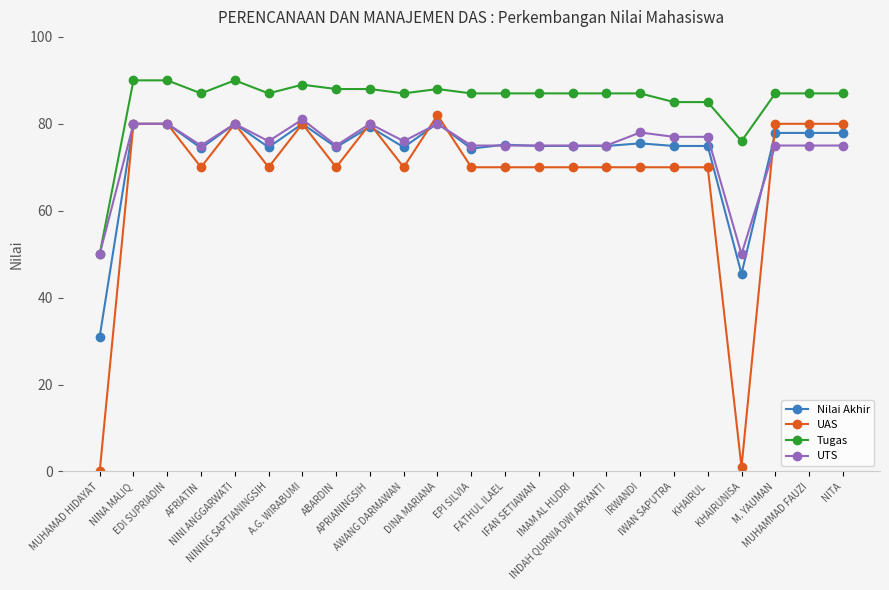

Where is the first local minimum for Tugas?

AFRIATIN